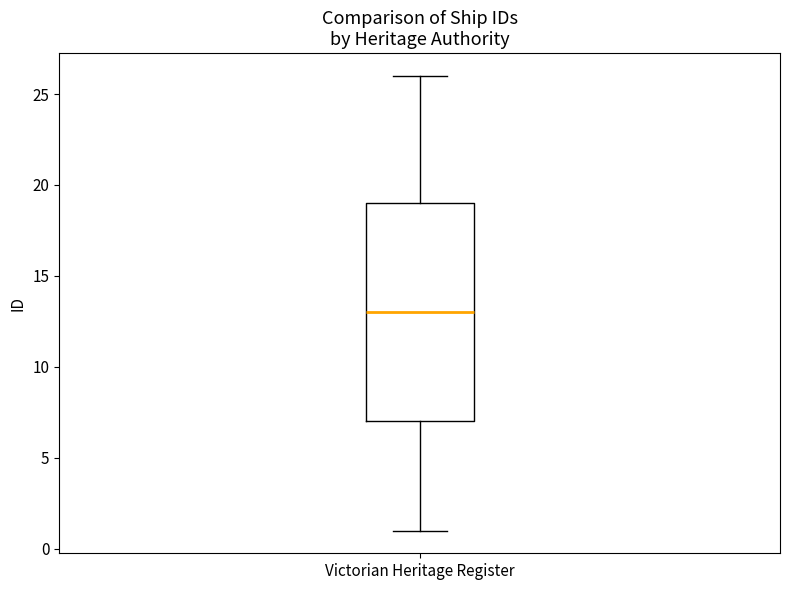

Where is the lower edge of the box for Victorian Heritage Register on the y-axis? The values are not printed on the chart, so give them approximately, as read against the axis.

7